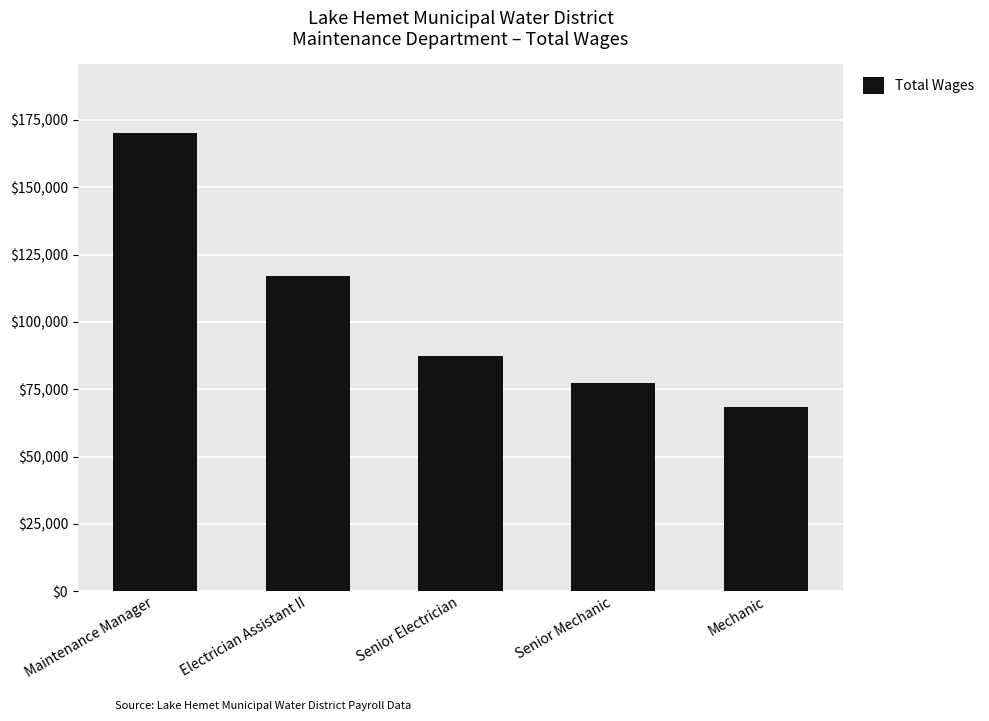

Rank the categories by value from lowest to highest.

Mechanic, Senior Mechanic, Senior Electrician, Electrician Assistant II, Maintenance Manager